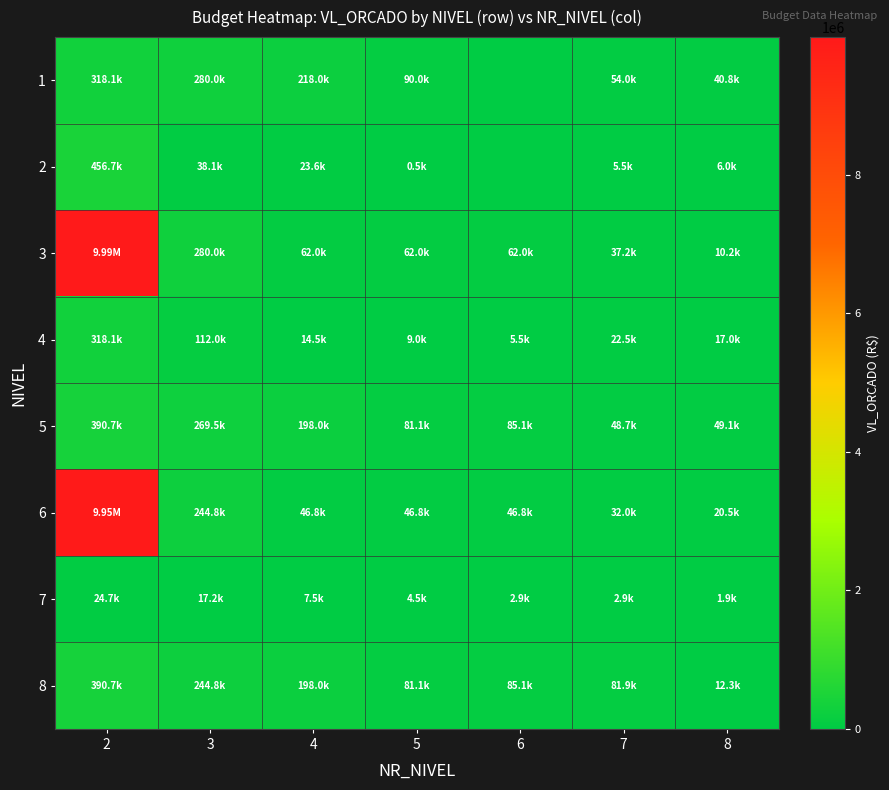

Reading left to right, list all the values displayed in this chart.

1: 2=318094.0	3=280000.0	4=218000.0	5=90000.0	6=0.0	7=54000.0	8=40800.0
2: 2=456704.4	3=38094.0	4=23600.0	5=500.0	6=0.0	7=5500.0	8=6000.0
3: 2=9987789.8	3=280000.0	4=62000.0	5=62000.0	6=62000.0	7=37200.0	8=10200.0
4: 2=318094.0	3=112000.0	4=14494.0	5=8994.0	6=5500.0	7=22500.0	8=17000.0
5: 2=390721.0	3=269464.8	4=197964.8	5=81131.7	6=85070.5	7=48678.7	8=49118.3
6: 2=9949125.0	3=244771.0	4=46806.2	5=46806.2	6=46806.2	7=32046.9	8=20466.0
7: 2=24693.8	3=17226.2	4=7467.6	5=4540.2	6=2927.4	7=2927.4	8=1923.9
8: 2=390721.0	3=244771.0	4=197964.8	5=81131.7	6=85070.5	7=81863.8	8=12279.6